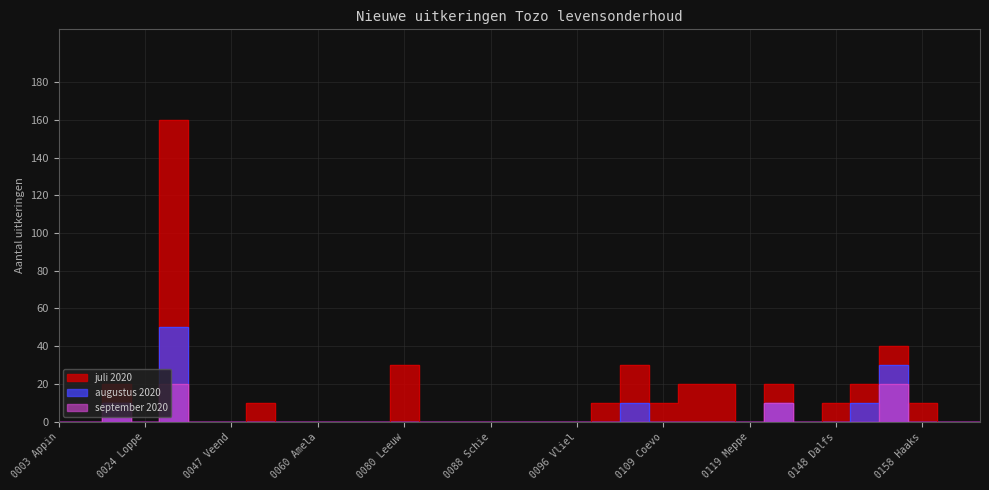

What position from the left is 0118 Hoogeveen?

24